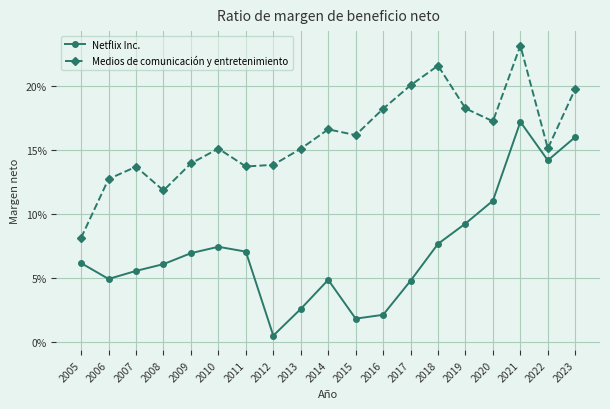

Which label corresponds to the smallest value in the chart?

2012